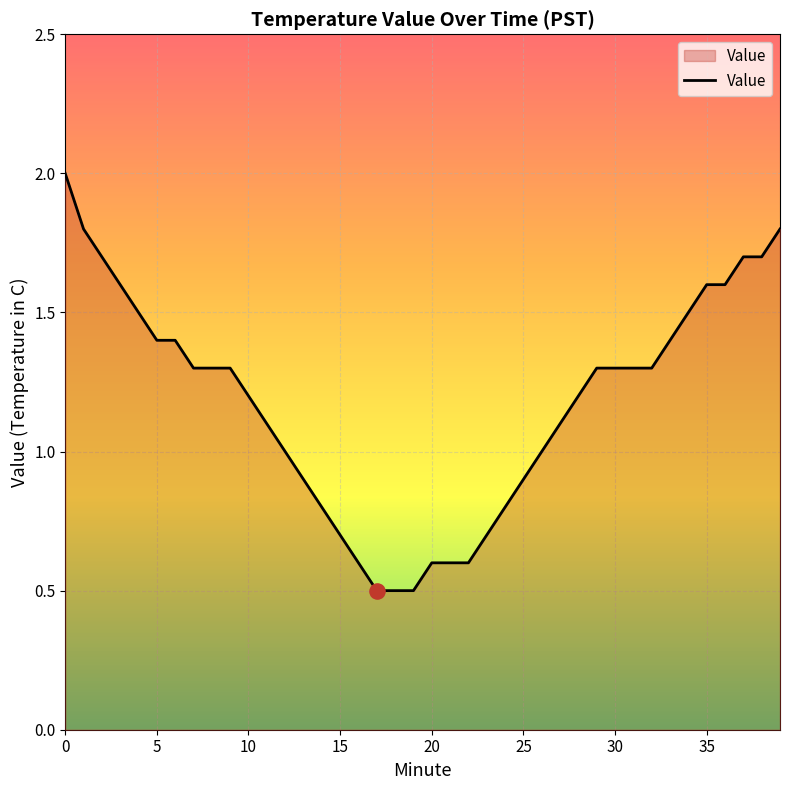

What is the maximum value shown in the chart?

2.0